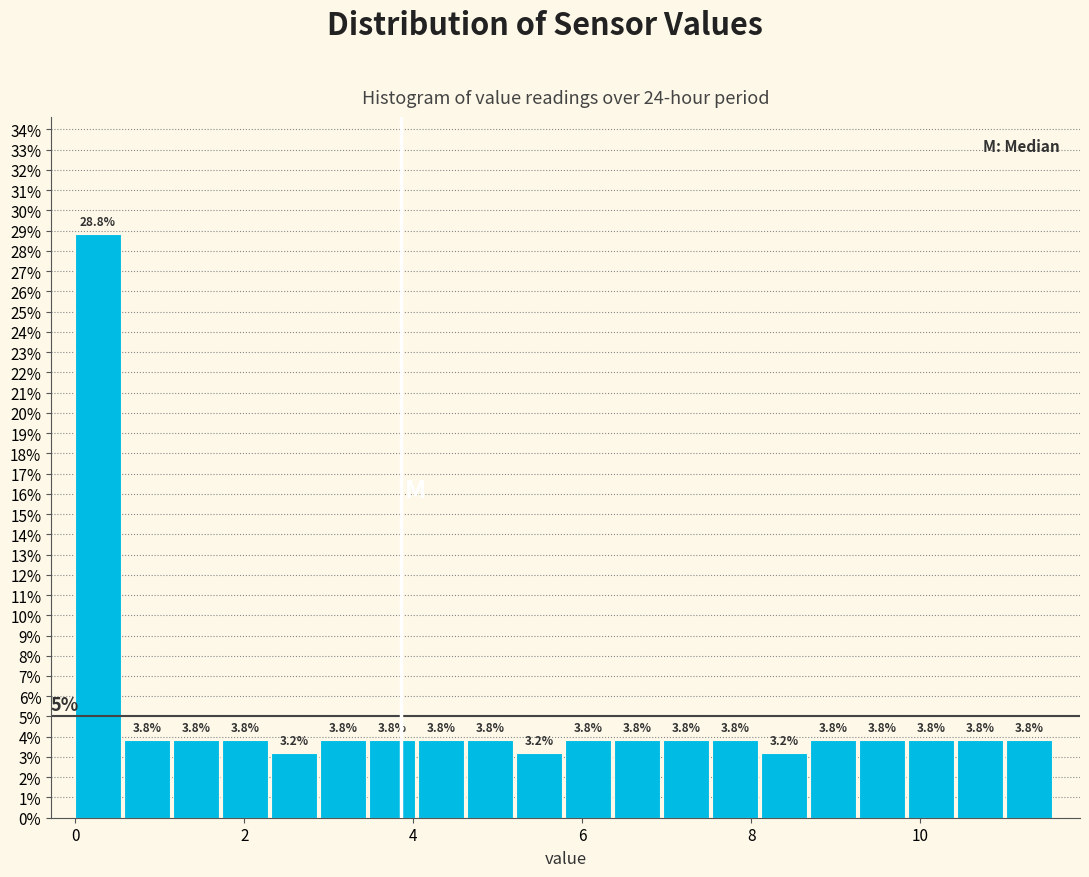

Around what value on the x-axis is the tallest bar? Give the approximate position of its centre, as read against the axis.

0.2